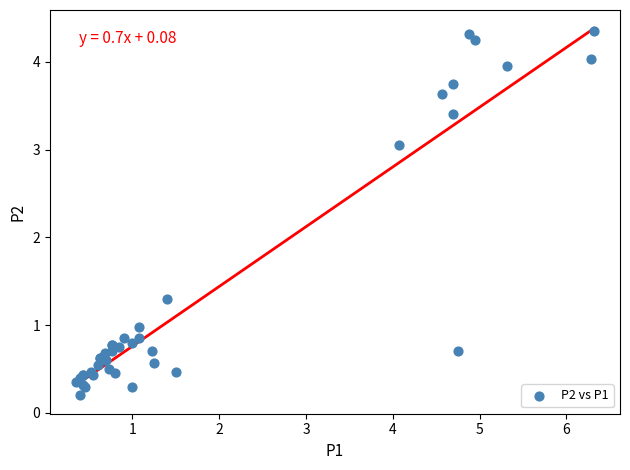

What Y value in the scatter plot is closest to 2?

1.3